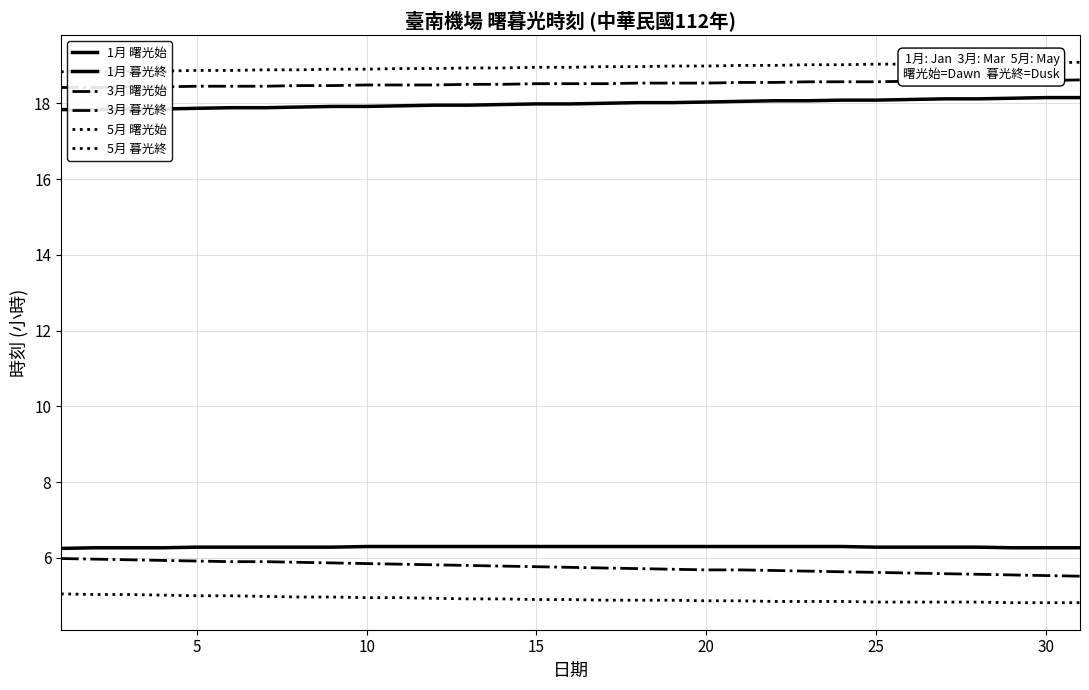

What are all the series names shown in the legend?

1月 曙光始, 1月 暮光終, 3月 曙光始, 3月 暮光終, 5月 曙光始, 5月 暮光終